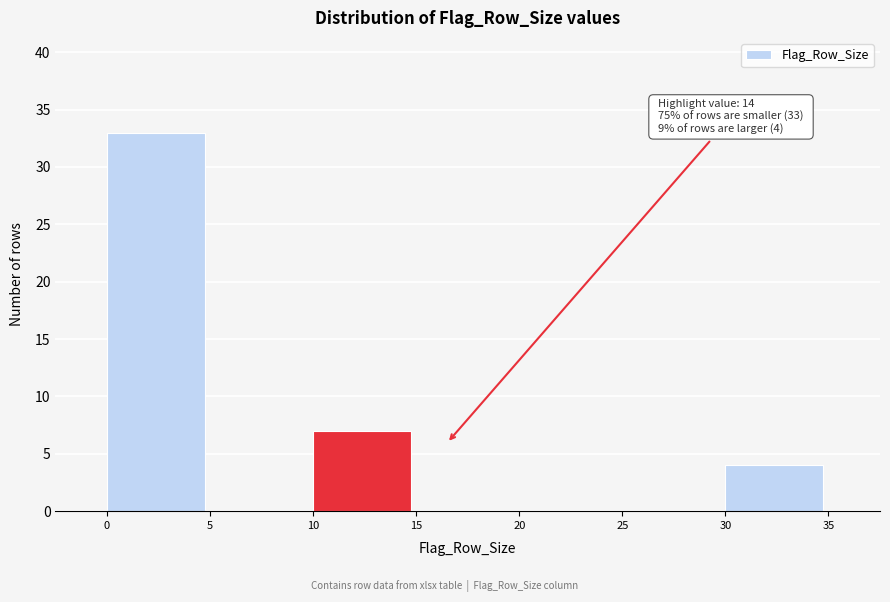

Over which range of the x-axis is the bar tallest?

0 to 5